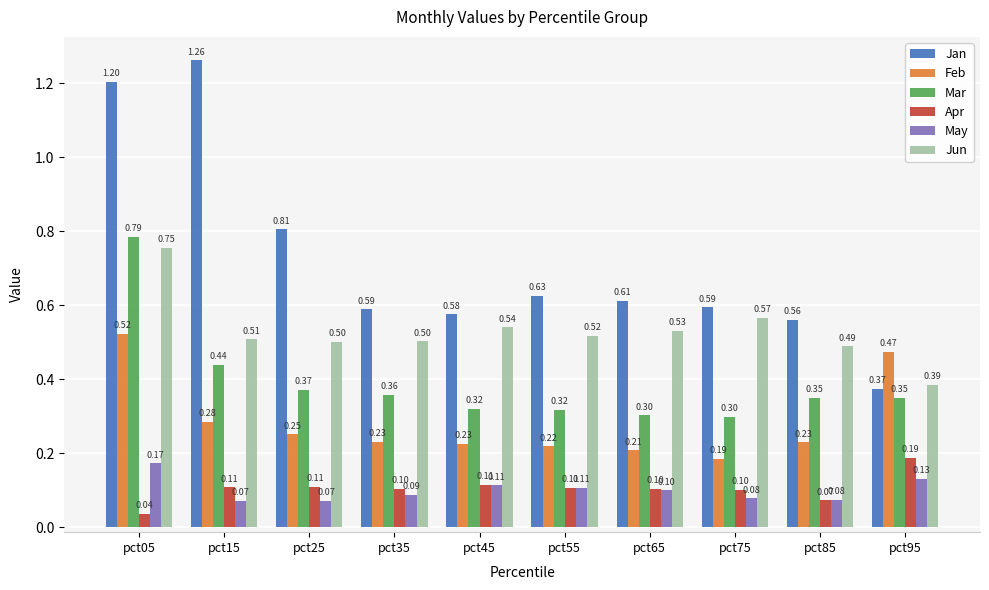

What is the difference between the second highest and second lowest values in the May series?

0.1